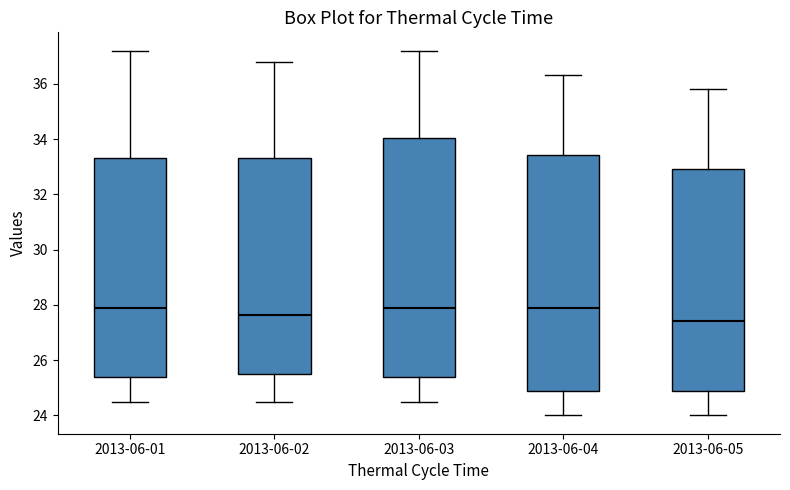

Where does the median line of the box for 2013-06-05 sit on the y-axis? The values are not printed on the chart, so give them approximately, as read against the axis.

27.4